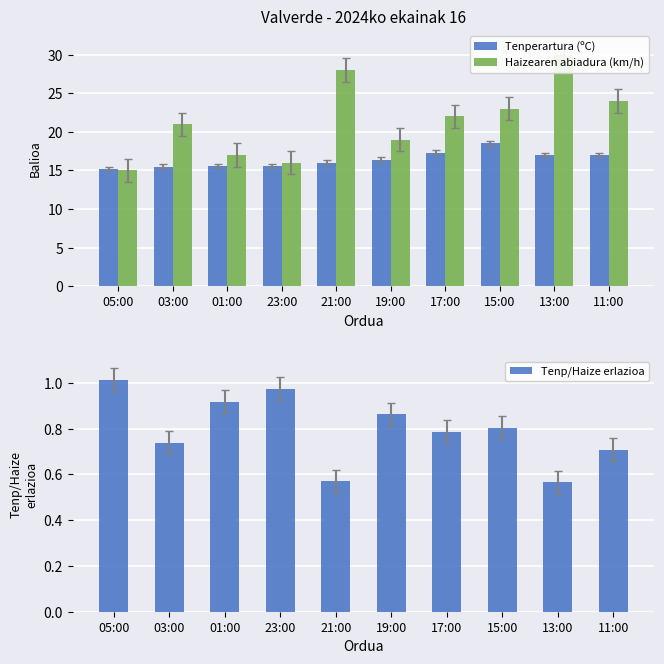

The Tenperartura (ºC) series shows 17.0 at 13:00. True or false?

True